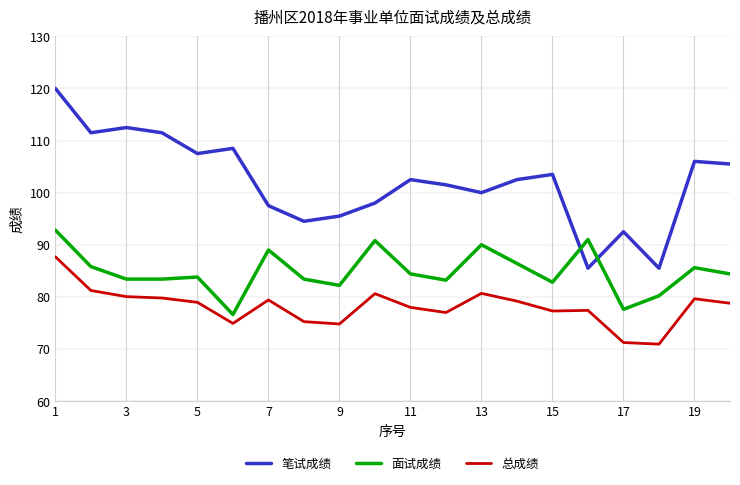

Which series has the largest range (max minus min)?

笔试成绩